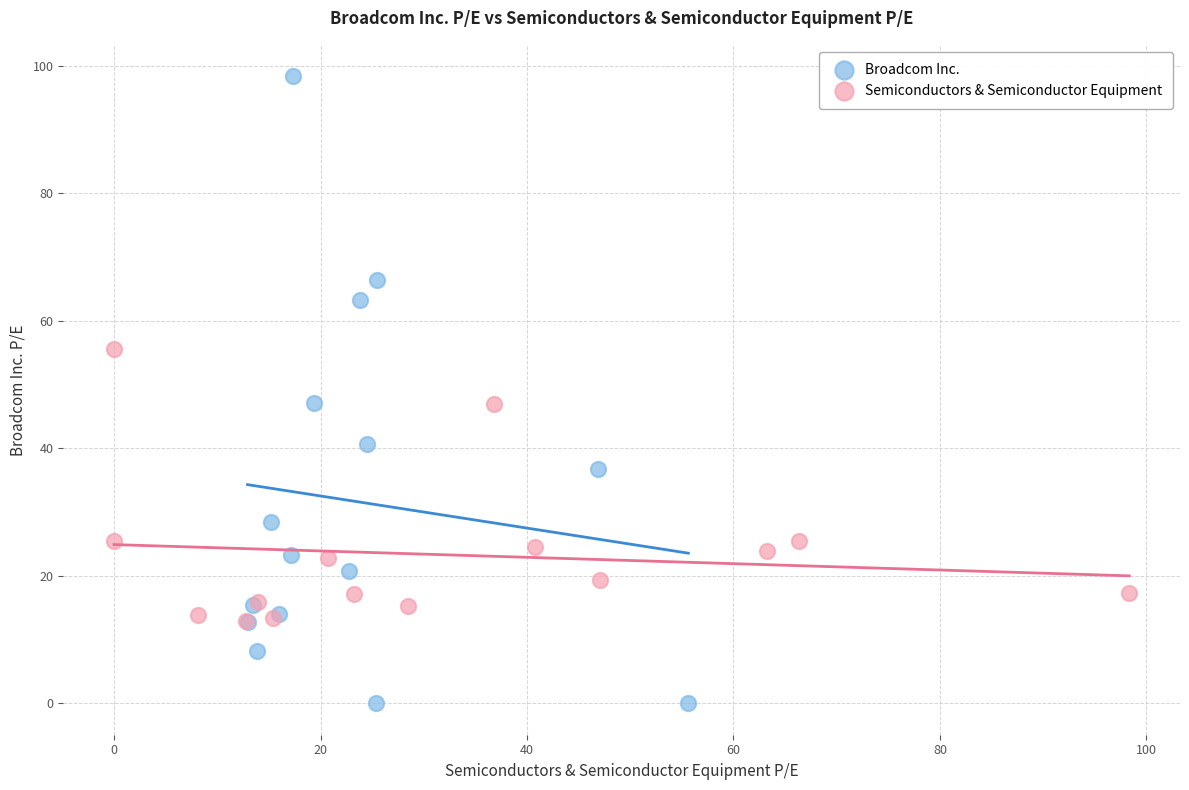

Which series has the largest Y range (max minus min)?

Broadcom Inc.